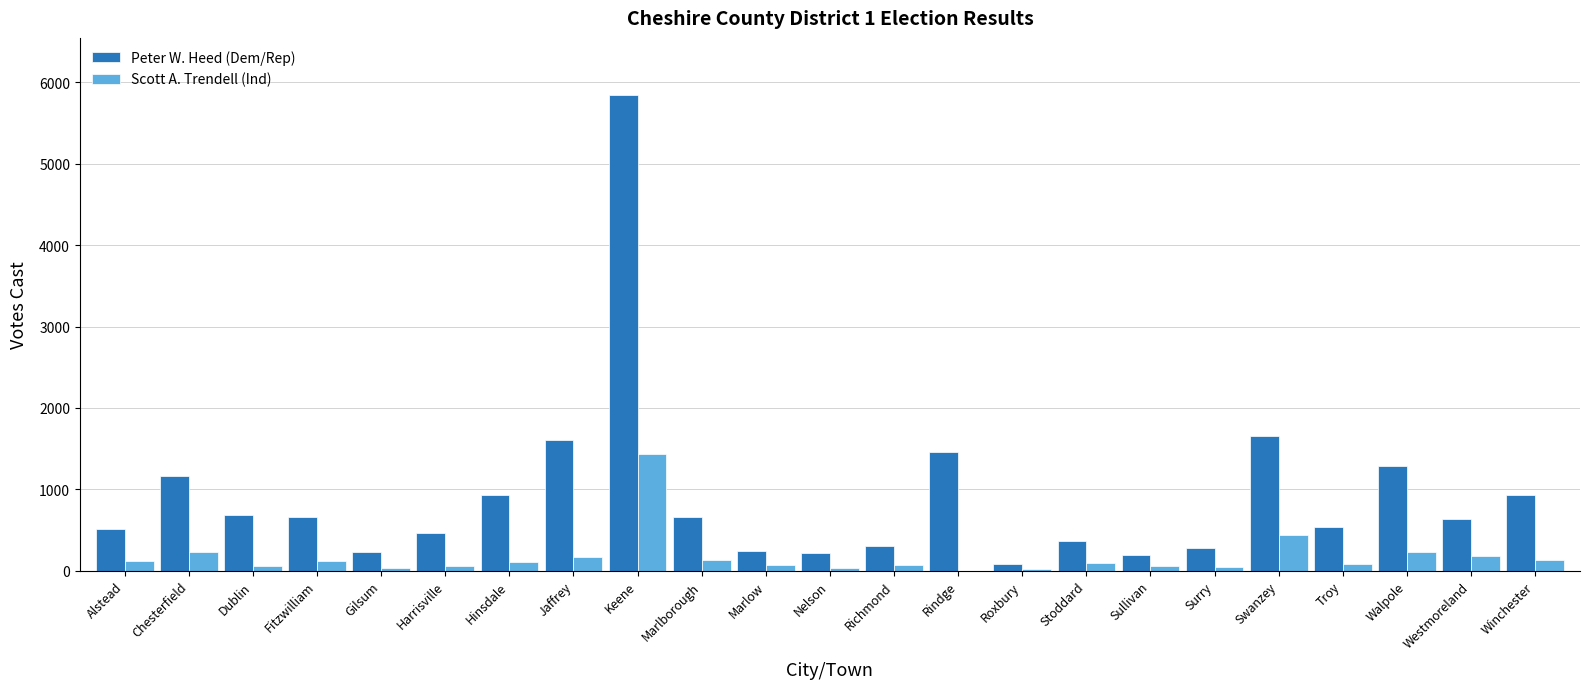

Does the chart contain stacked bars?

No